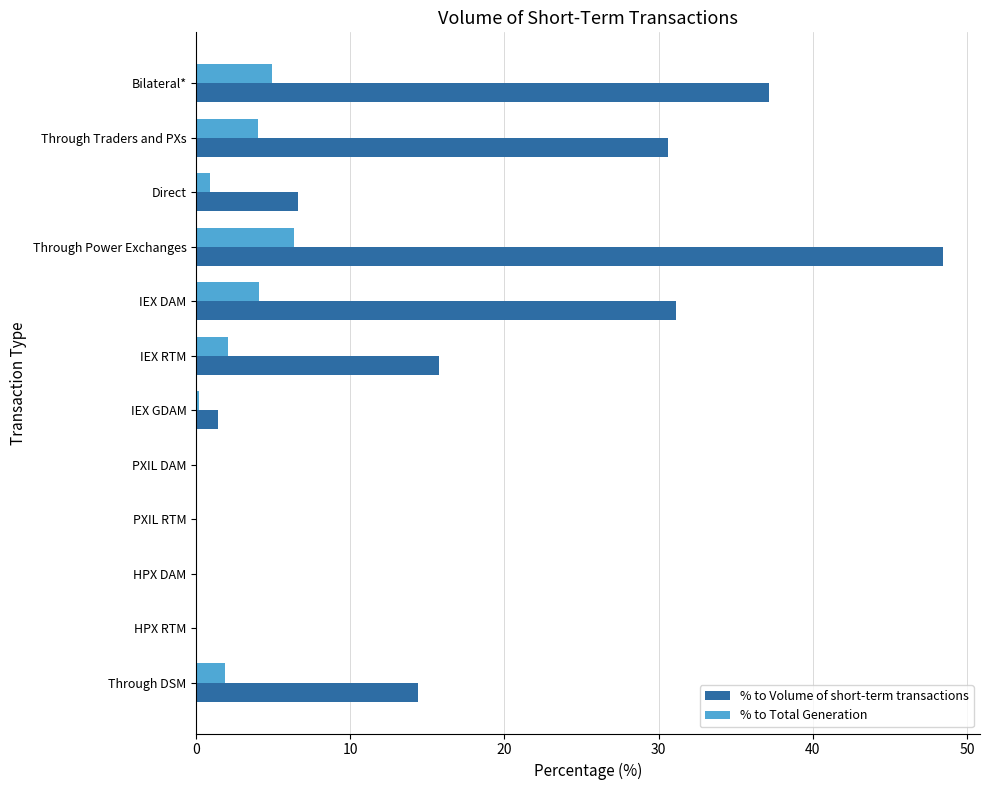

How many data points in % to Volume of short-term transactions are above 14?

6